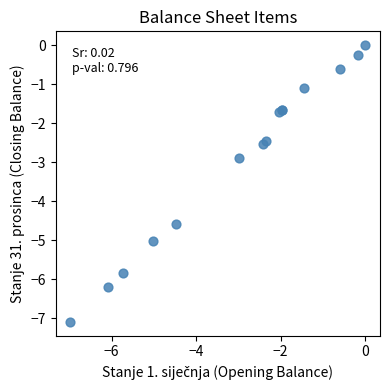

What Y value in the scatter plot is closest to -3?

-2.9